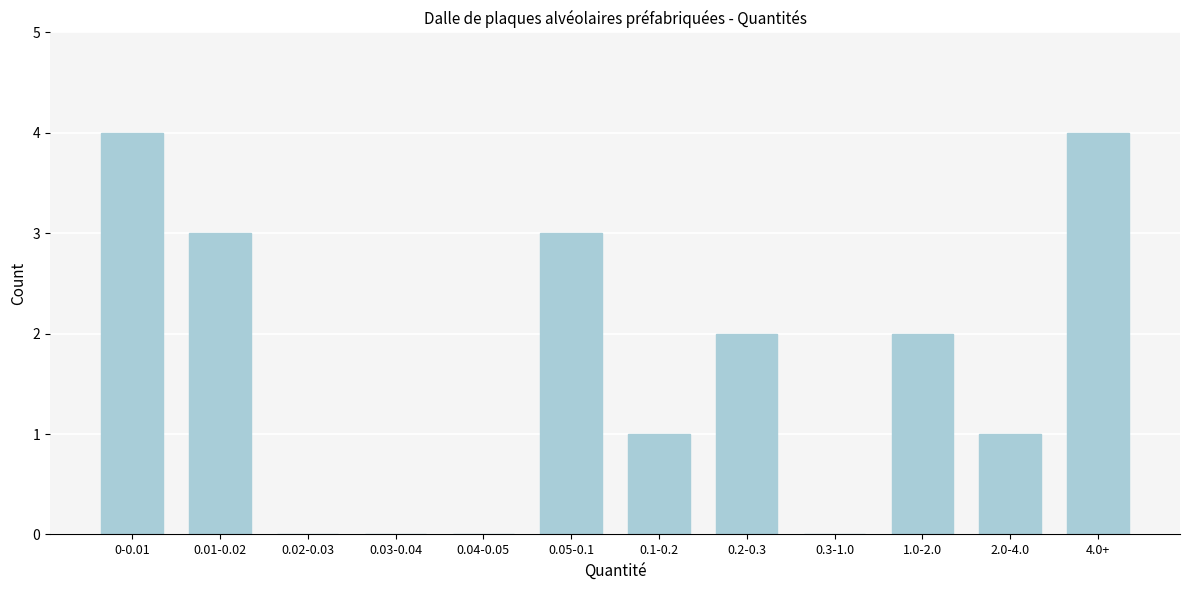

Reading right to left, extract all data points from this chart.

4.0+=4	2.0-4.0=1	1.0-2.0=2	0.3-1.0=0	0.2-0.3=2	0.1-0.2=1	0.05-0.1=3	0.04-0.05=0	0.03-0.04=0	0.02-0.03=0	0.01-0.02=3	0-0.01=4